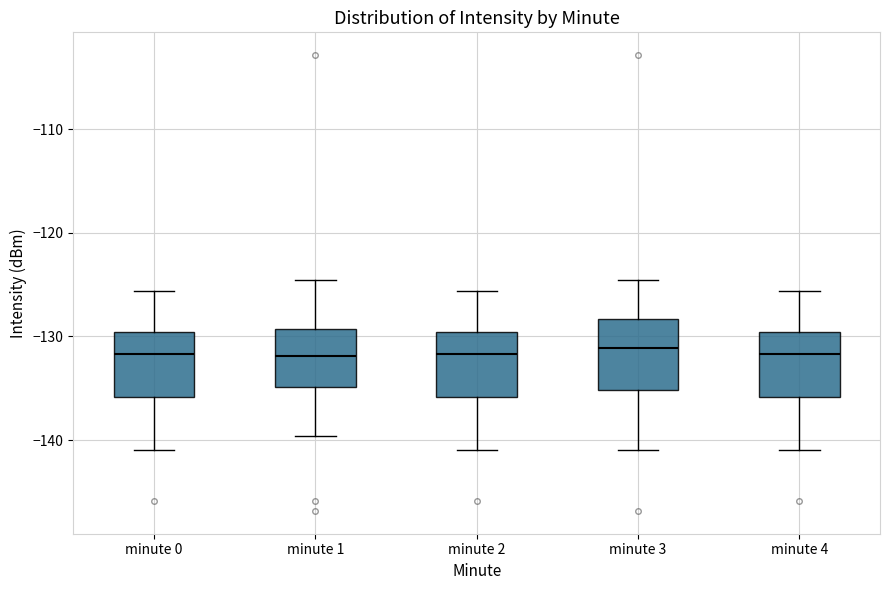

Where does the median line of the box for minute 2 sit on the y-axis? The values are not printed on the chart, so give them approximately, as read against the axis.

-132